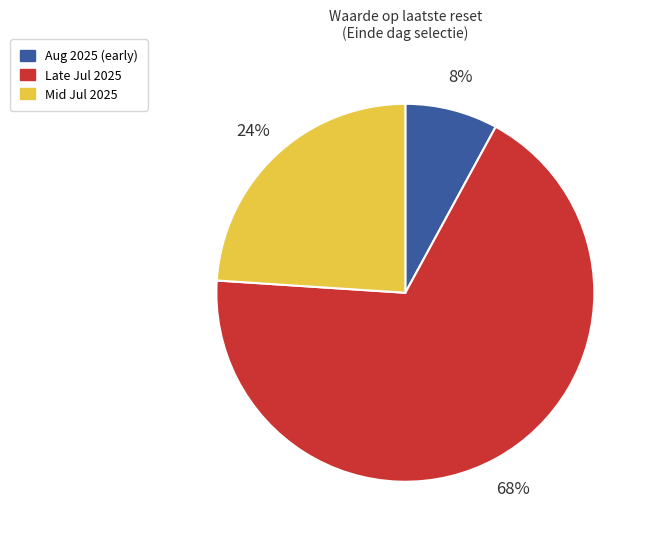

Which slice is the smallest?

Aug 2025 (early)